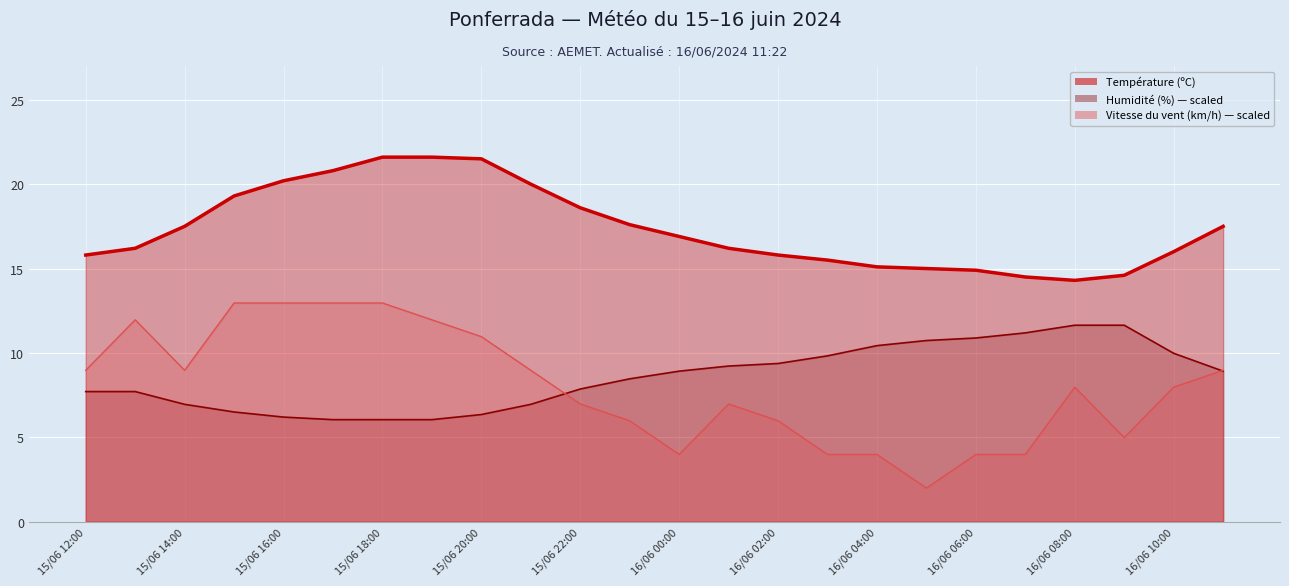

The Humidité (%) series shows 7.7 at 15/06 12:00. True or false?

True